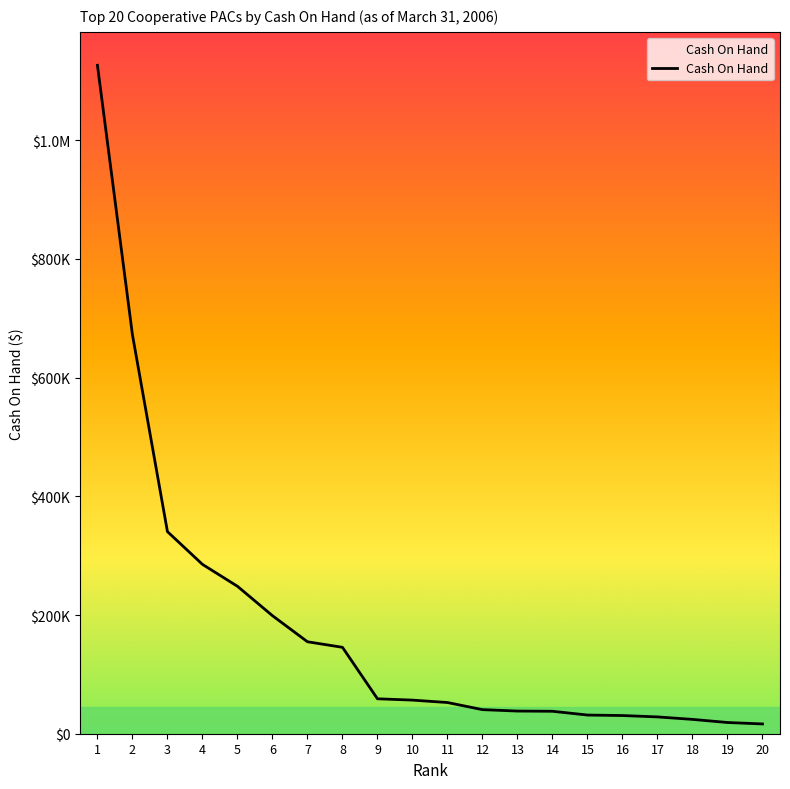

Does the chart have visible grid lines?

No